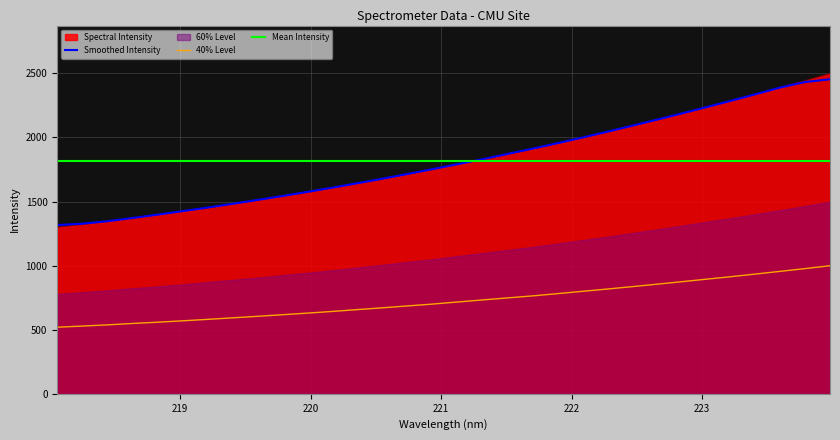

What is the minimum value shown in the chart?

1299.2